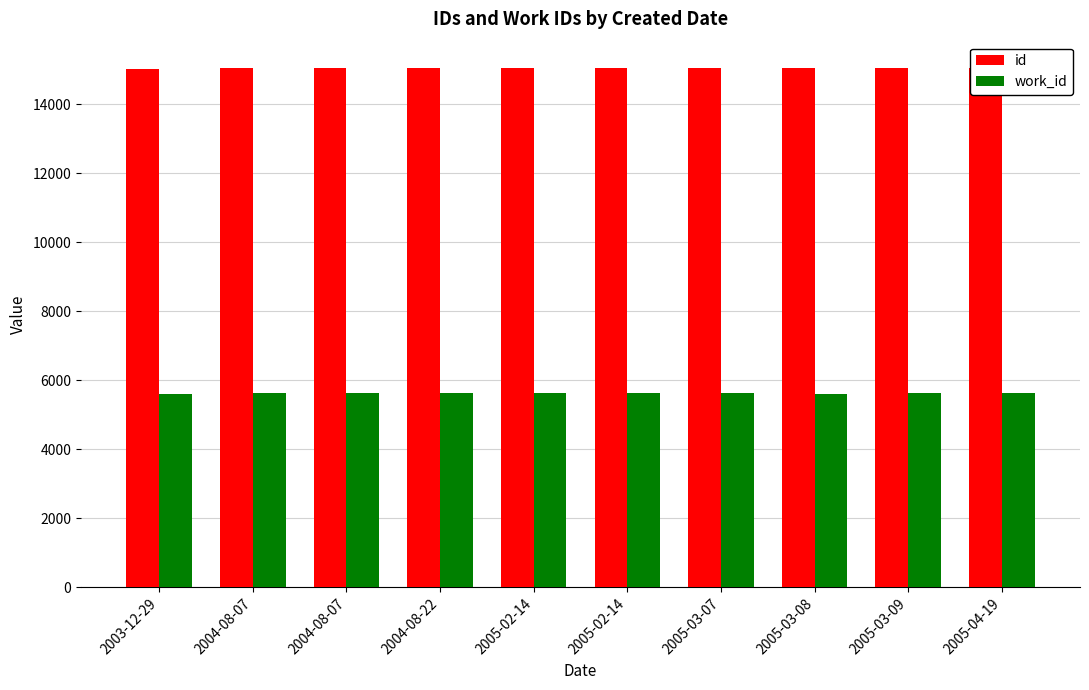

Rank the categories by id value from highest to lowest.

2005-04-19, 2005-03-09, 2005-03-08, 2005-03-07, 2005-02-14, 2005-02-14, 2004-08-22, 2004-08-07, 2004-08-07, 2003-12-29